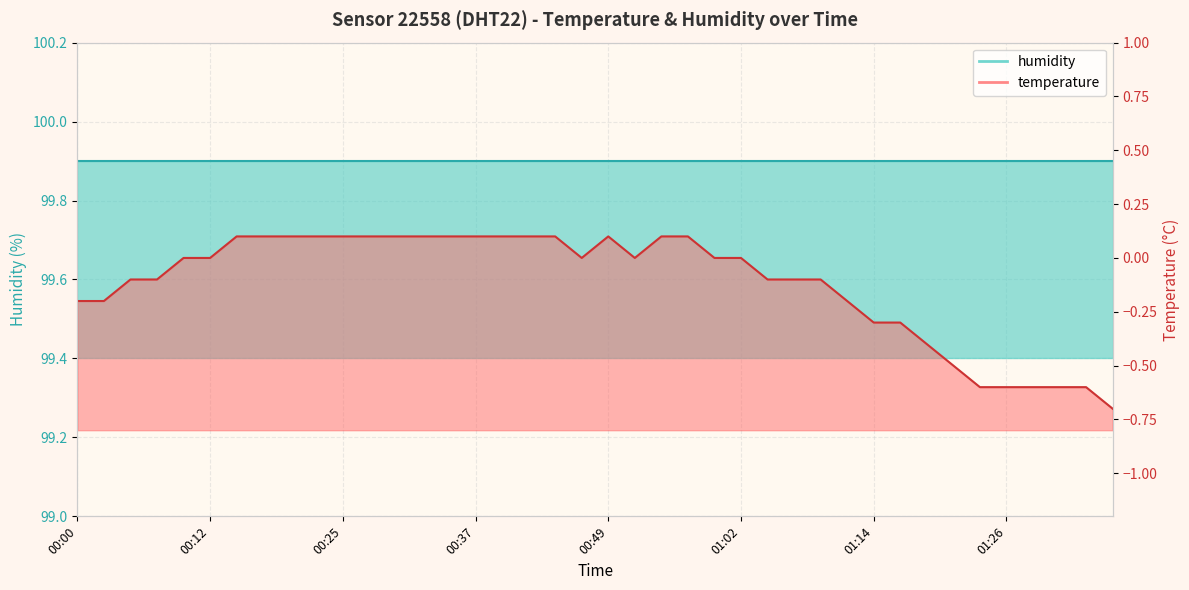

Rank the categories by value from highest to lowest.

00:15, 00:17, 00:20, 00:22, 00:25, 00:27, 00:30, 00:32, 00:35, 00:37, 00:40, 00:42, 00:44, 00:49, 00:54, 00:57, 00:10, 00:12, 00:47, 00:52, 00:59, 01:02, 00:05, 00:08, 01:04, 01:07, 01:09, 00:00, 00:03, 01:11, 01:14, 01:16, 01:19, 01:21, 01:24, 01:26, 01:29, 01:31, 01:34, 01:36